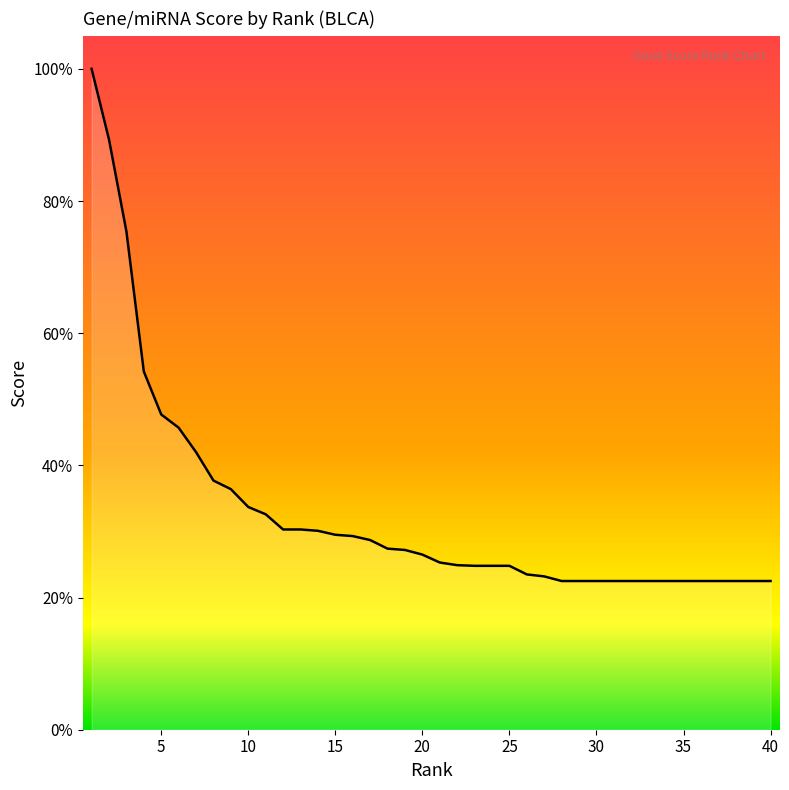

Reading right to left, transcribe all the data shown in this chart.

0.2	0.2	0.2	0.2	0.2	0.2	0.2	0.2	0.2	0.2	0.2	0.2	0.2	0.2	0.2	0.2	0.2	0.2	0.2	0.3	0.3	0.3	0.3	0.3	0.3	0.3	0.3	0.3	0.3	0.3	0.3	0.4	0.4	0.4	0.5	0.5	0.5	0.8	0.9	1.0